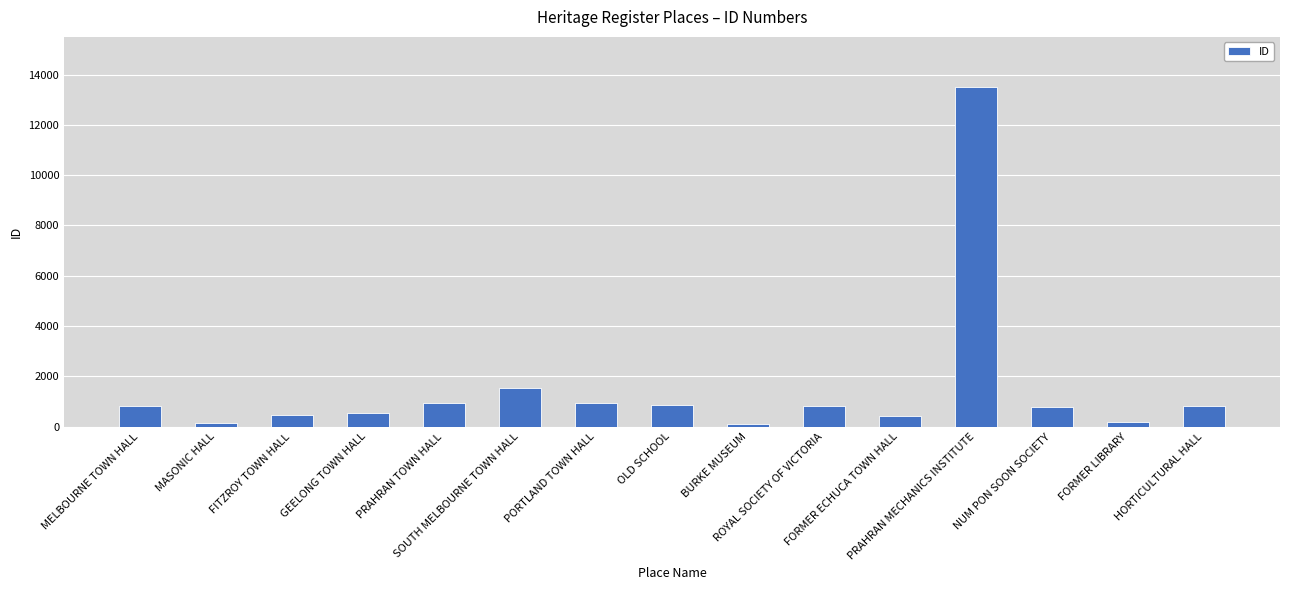

What is the label of the 14th bar from the left?

FORMER LIBRARY